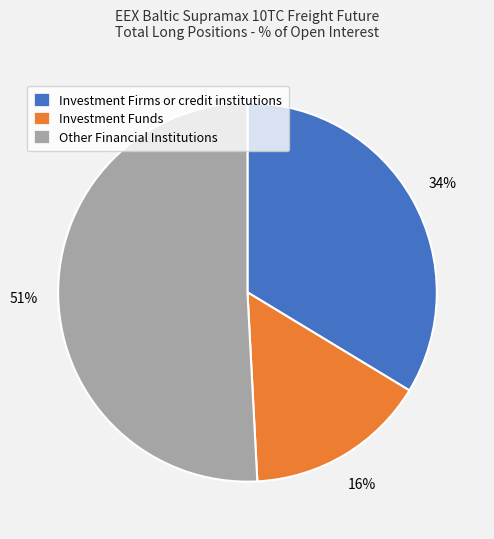

Rank the categories by value from highest to lowest.

Other Financial Institutions, Investment Firms or credit institutions, Investment Funds